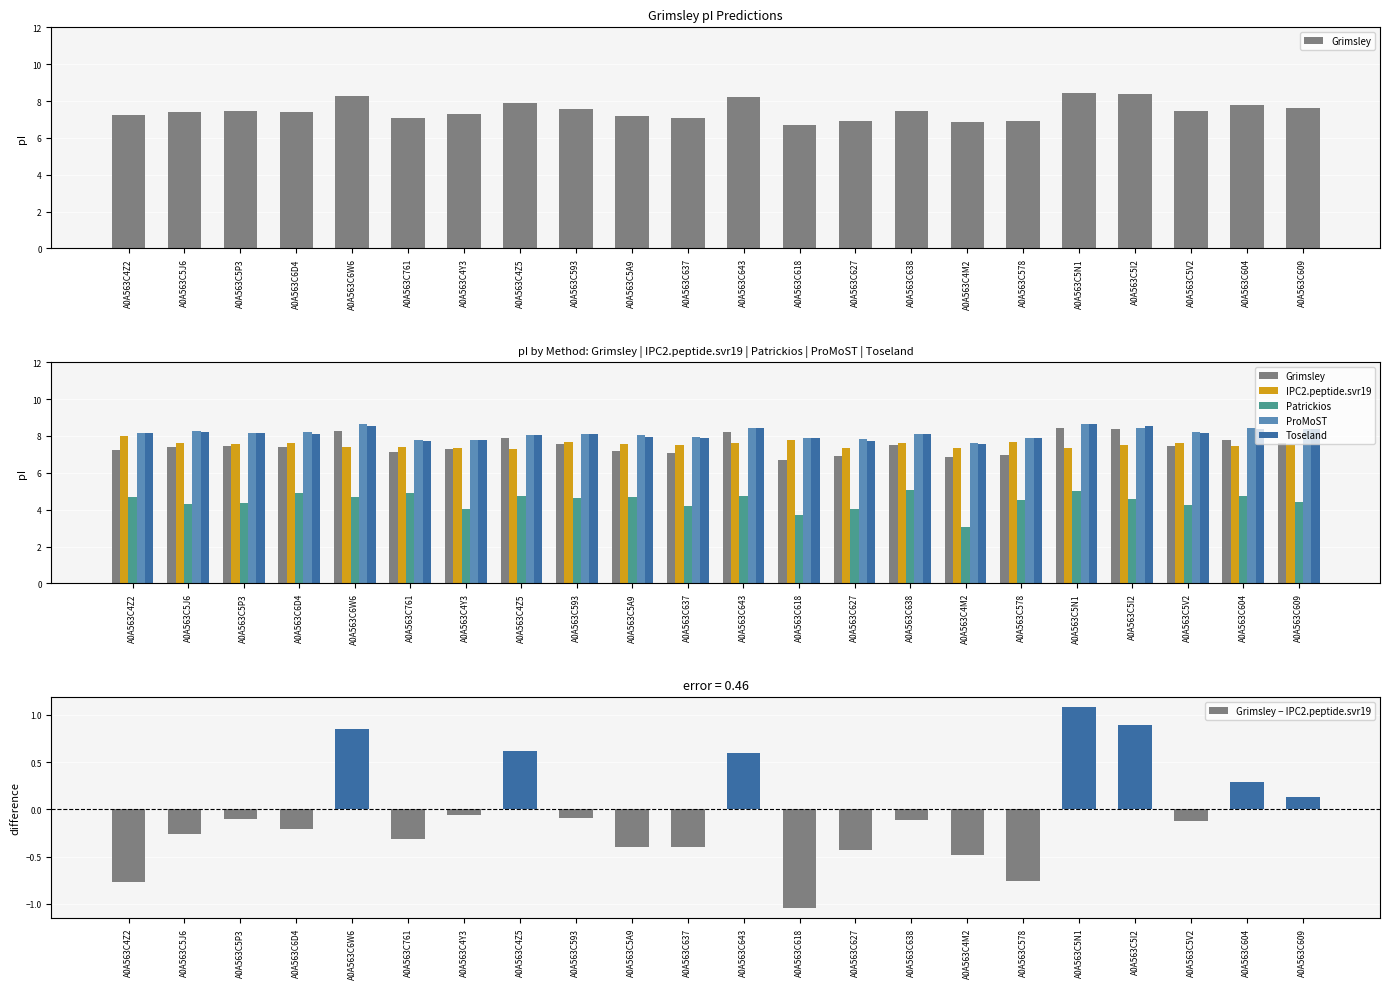

Which series changed the most between A0A563C618 and A0A563C4M2?

Patrickios